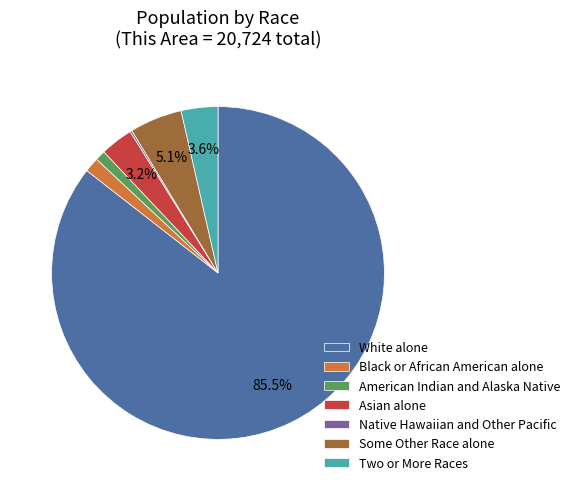

The White alone slice represents 99% of the pie. True or false?

False